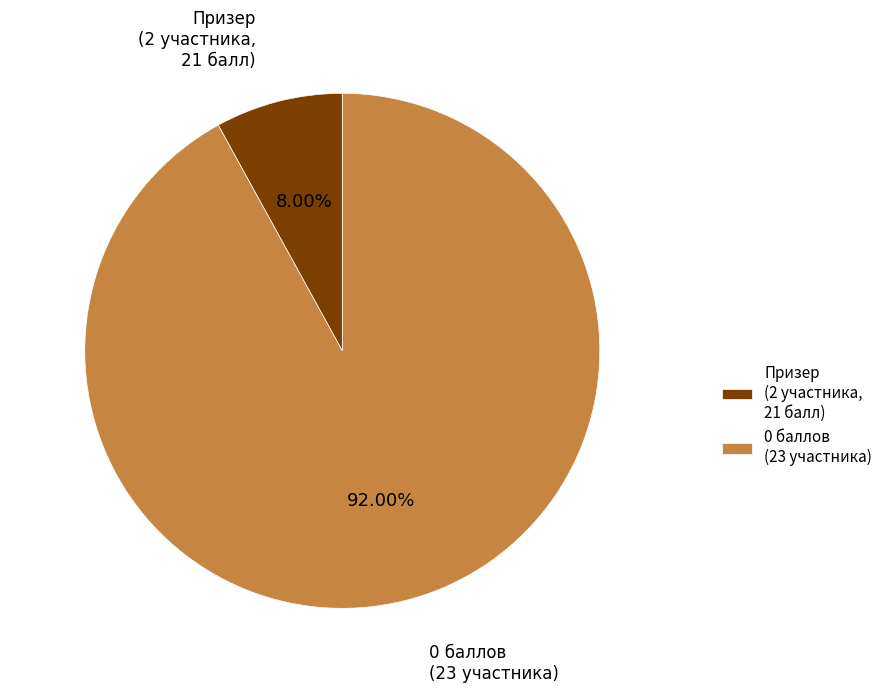

Do 0 баллов (23 участника) and Призер (2 участника, 21 балл) together represent more than half of the pie?

Yes